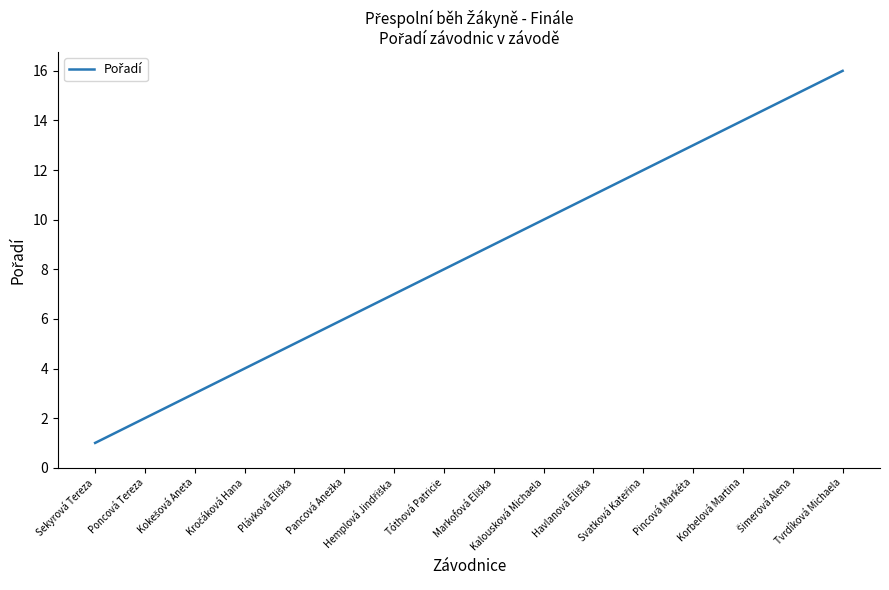

What is the difference between the maximum and minimum values?

15